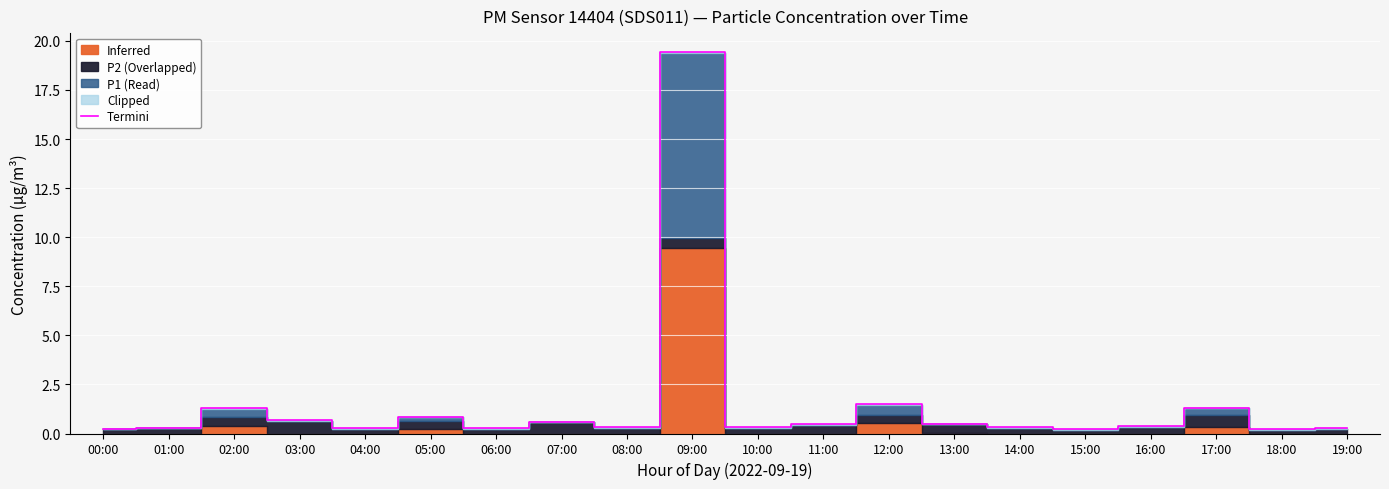

Is this an area chart (filled region under the line)?

No